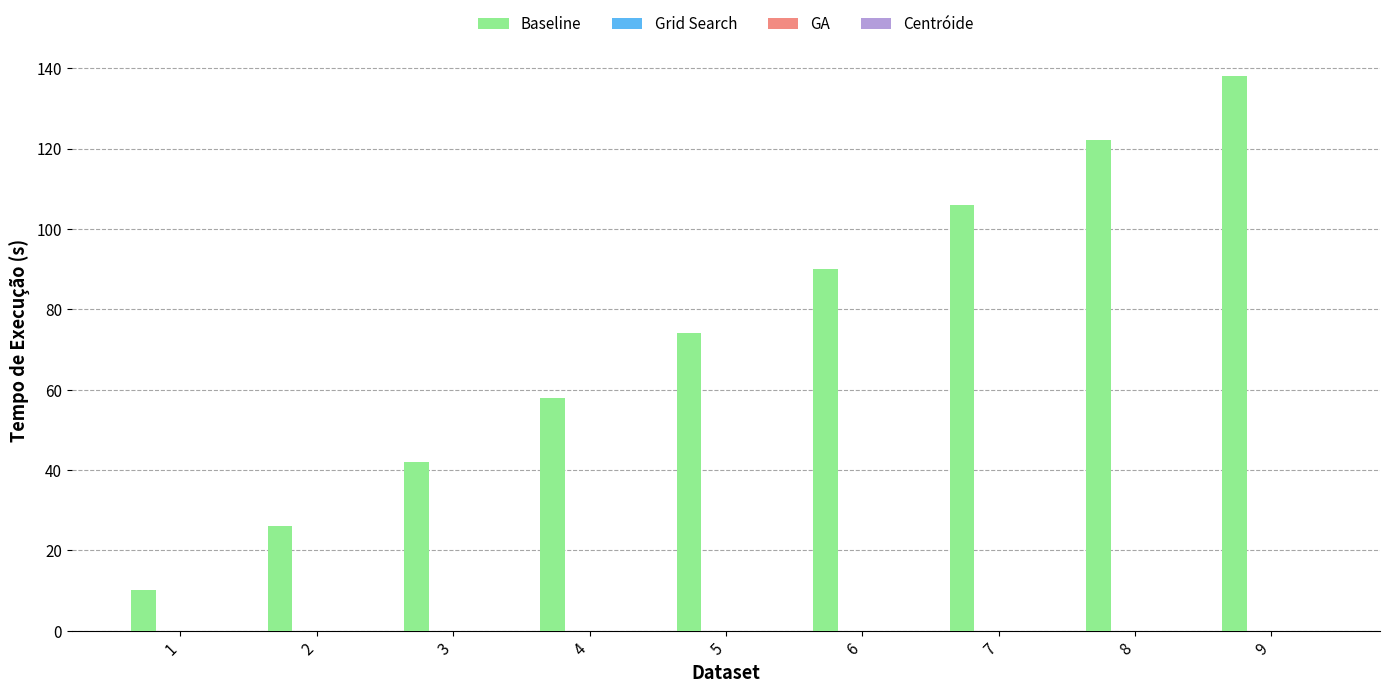

What is the difference between the maximum and minimum values?

128